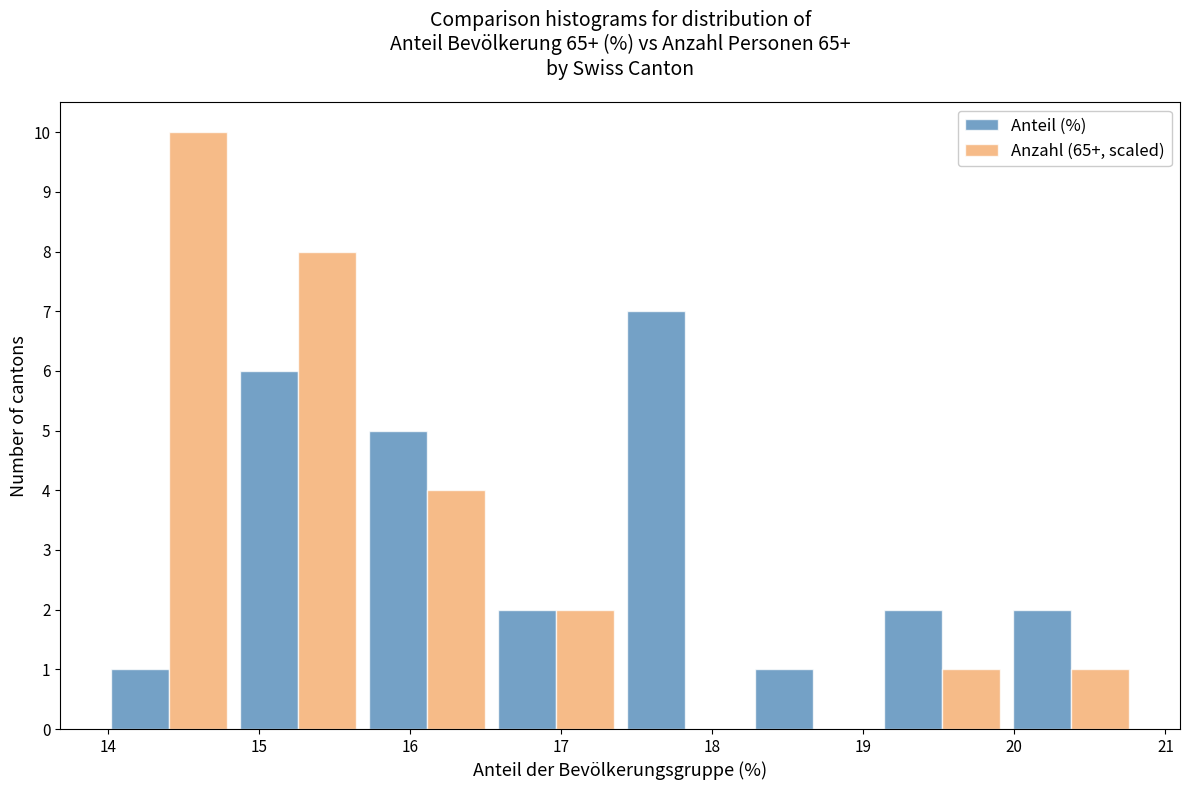

In the Anteil (%) series, which range on the x-axis has the tallest bar?

17.4 to 18.2